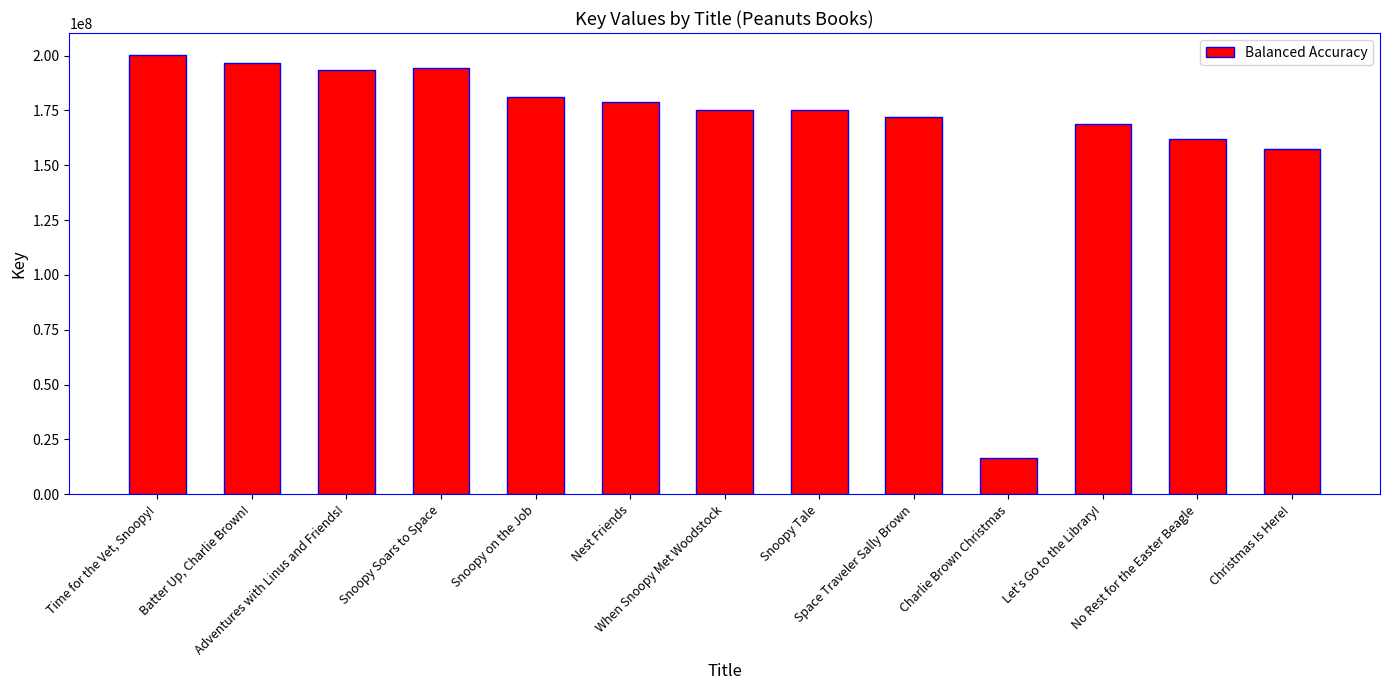

Between Adventures with Linus and Friends! and Christmas Is Here!, which is larger?

Adventures with Linus and Friends!